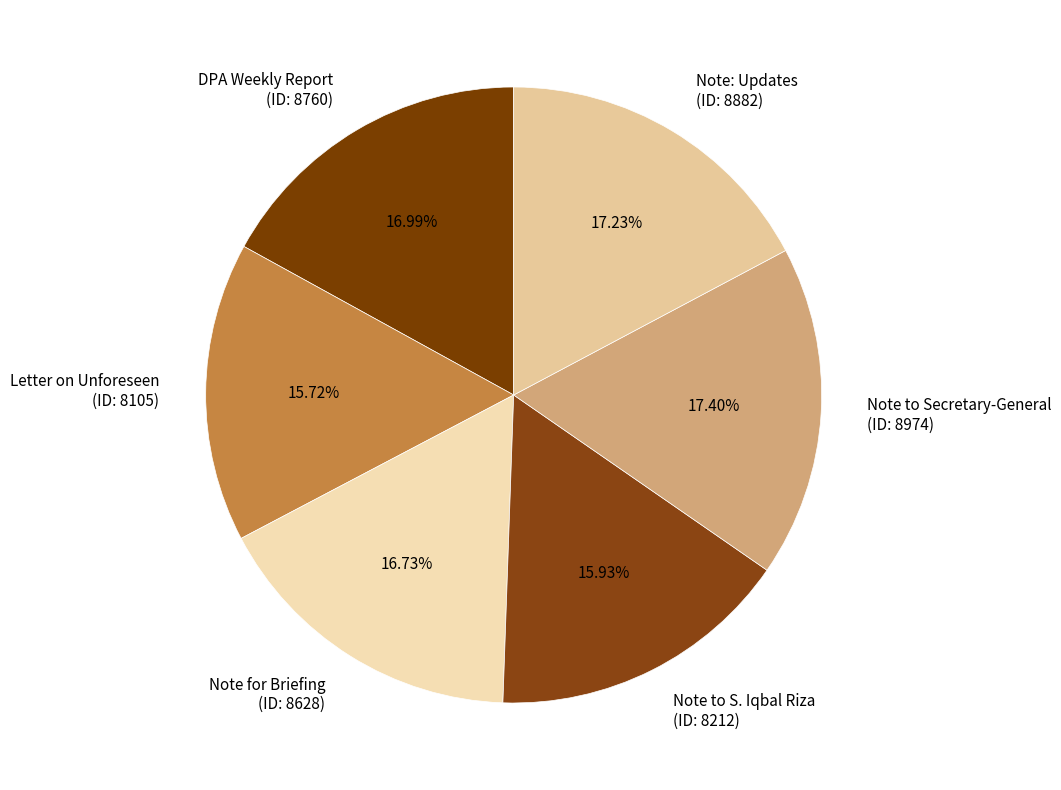

Between Note for Briefing (ID: 8628) and Note to S. Iqbal Riza (ID: 8212), which is larger?

Note for Briefing (ID: 8628)